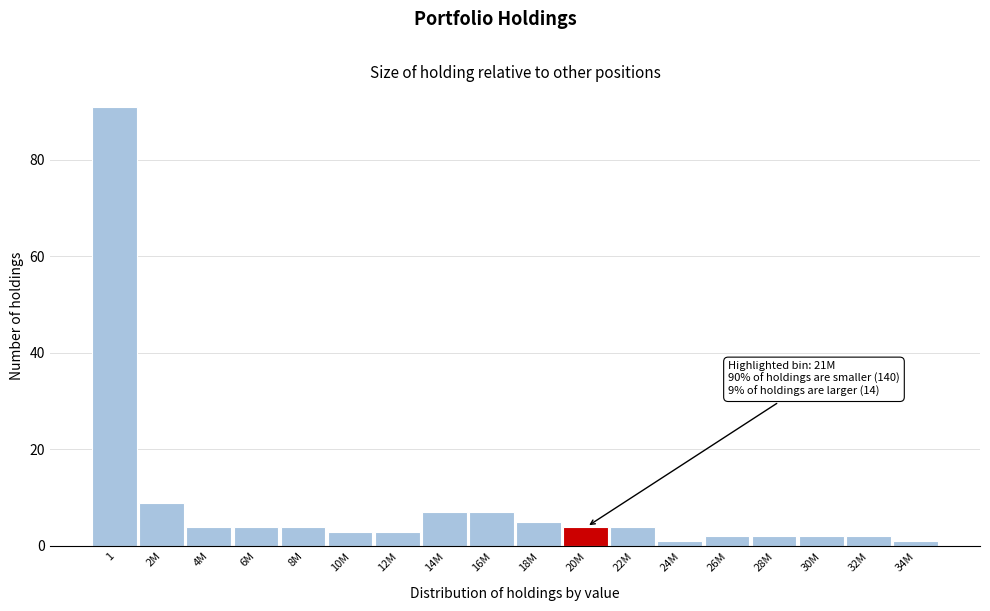

Reading left to right, extract all data points from this chart.

91	9	4	4	4	3	3	7	7	5	4	4	1	2	2	2	2	1